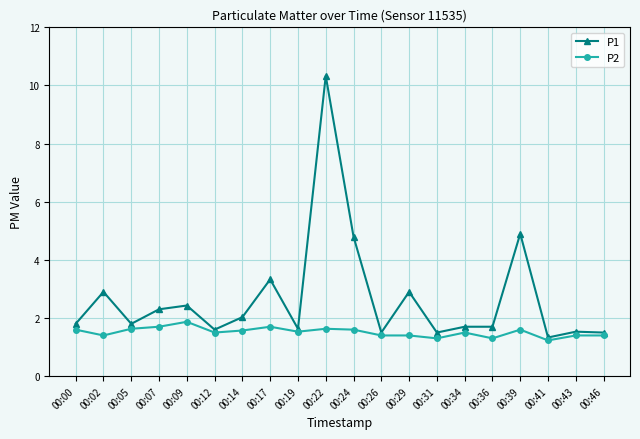

At which category does the chart reach its peak across all series?

00:22